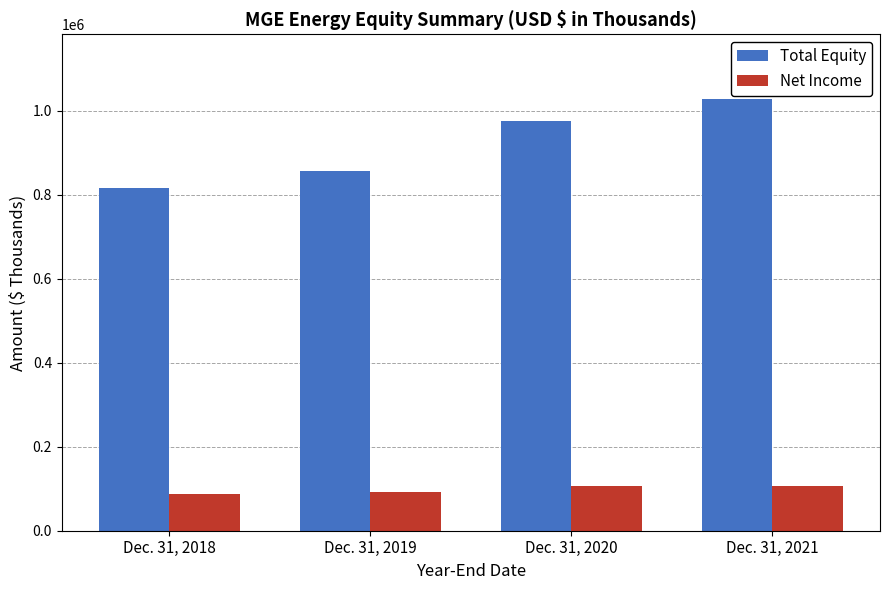

Does the chart contain stacked bars?

No